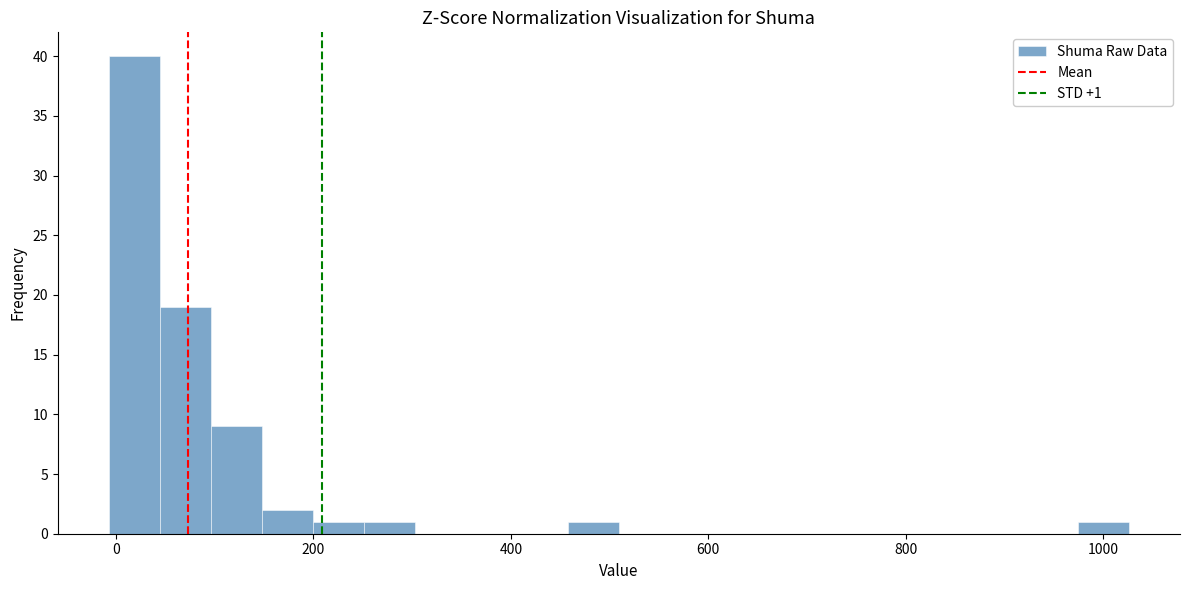

Around what value on the x-axis is the tallest bar? Give the approximate position of its centre, as read against the axis.

20